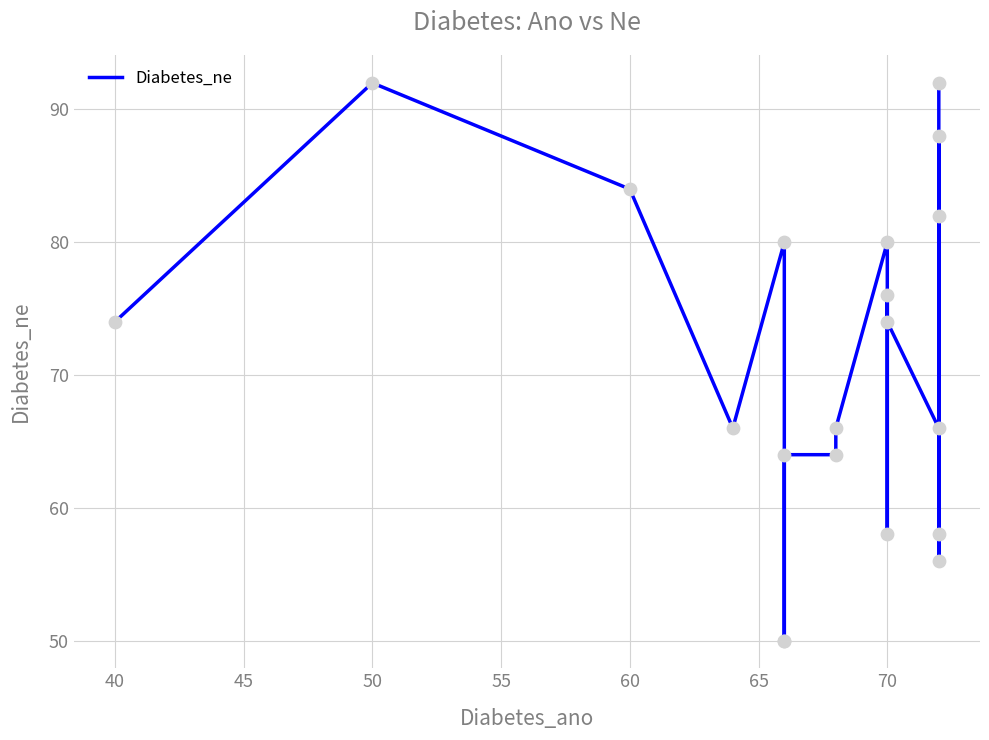

What is the change in value from 50 to 11?

-8